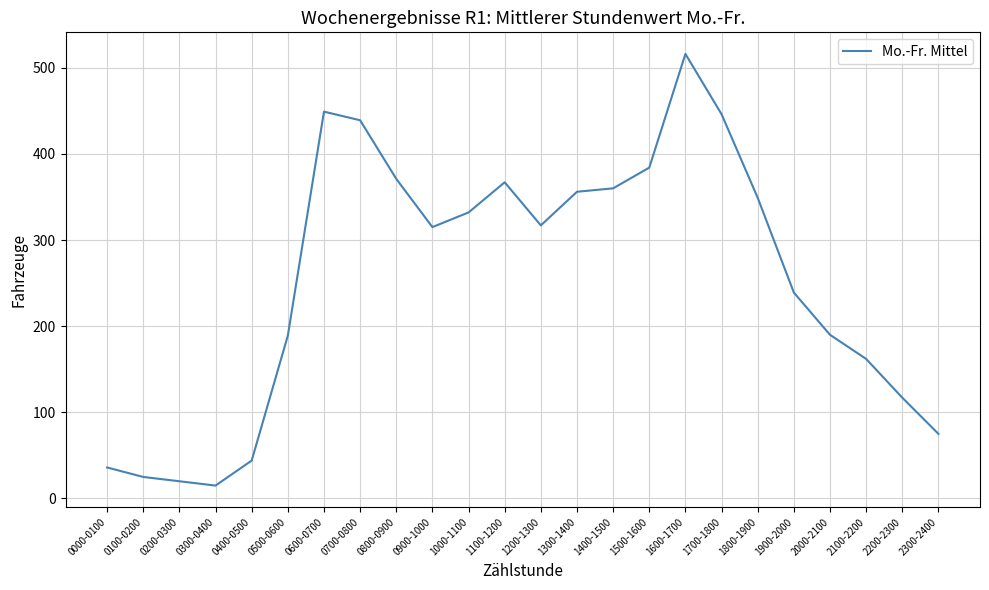

What is the average value?

255